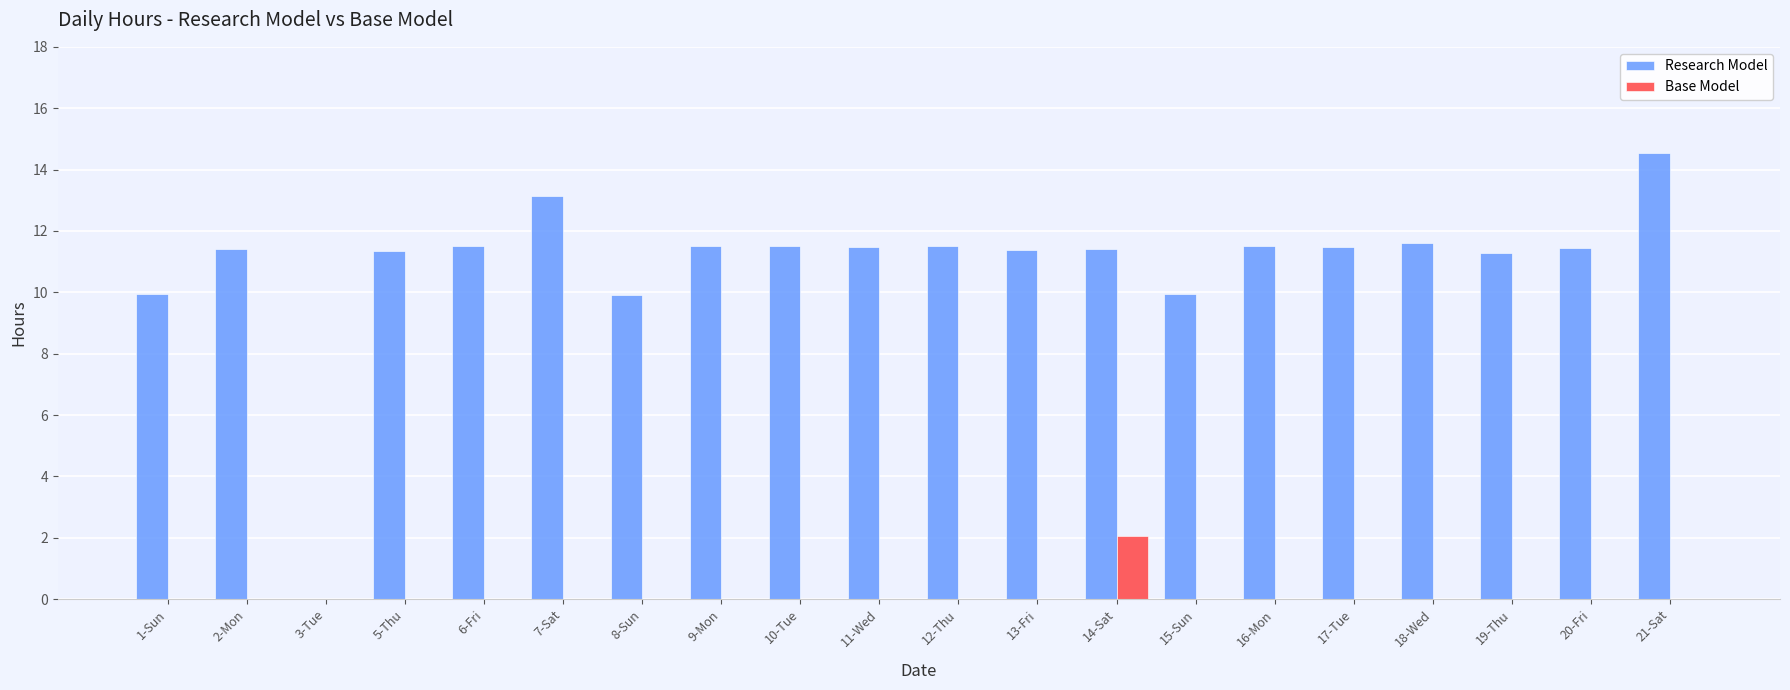

Is the value of Research Model at 14-Sat greater than the value of Base Model at 9-Mon?

Yes